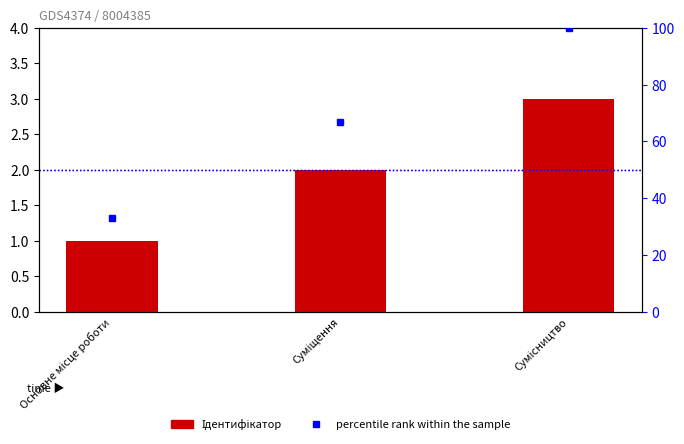

Is it true that Ідентифікатор equals 3 at Сумісництво?

True